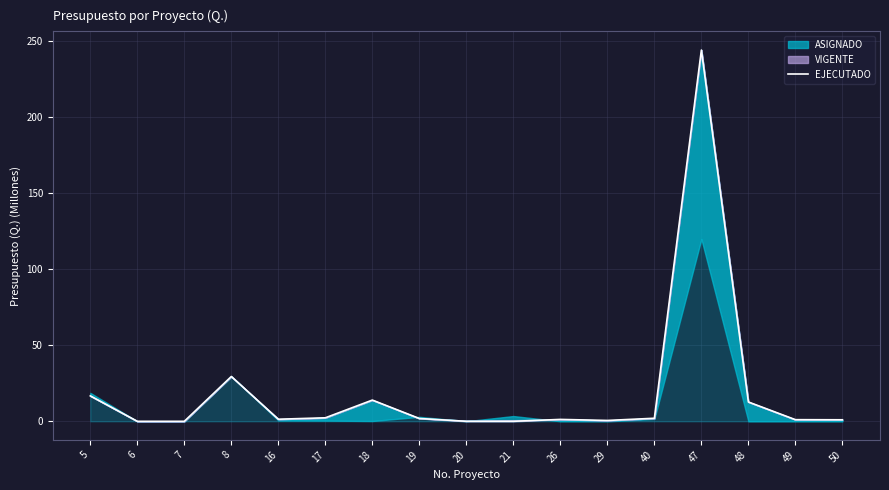

True or false: the data shows 0.6 at 29.

True